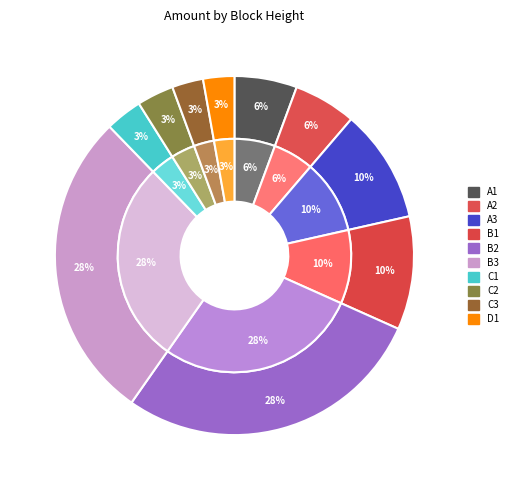

How many segments does this pie chart have?

10